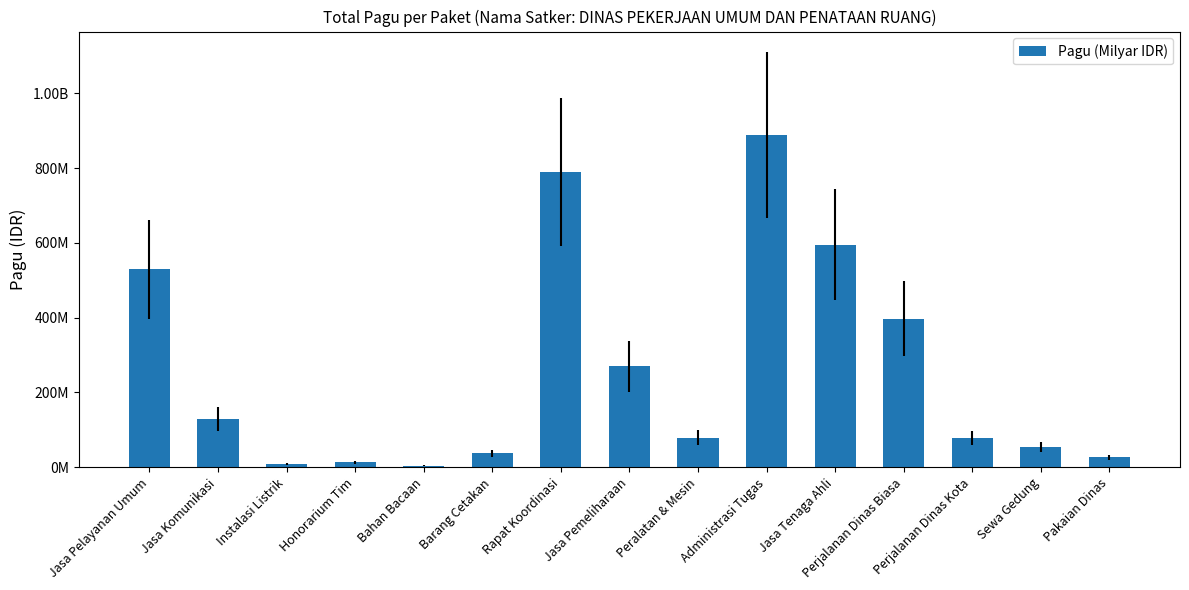

Where does the data first go above 79185000?

Jasa Pelayanan Umum